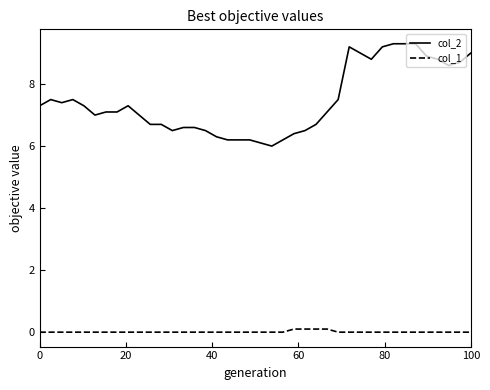

What is the difference between the maximum and minimum values in the col_1 series?

0.1